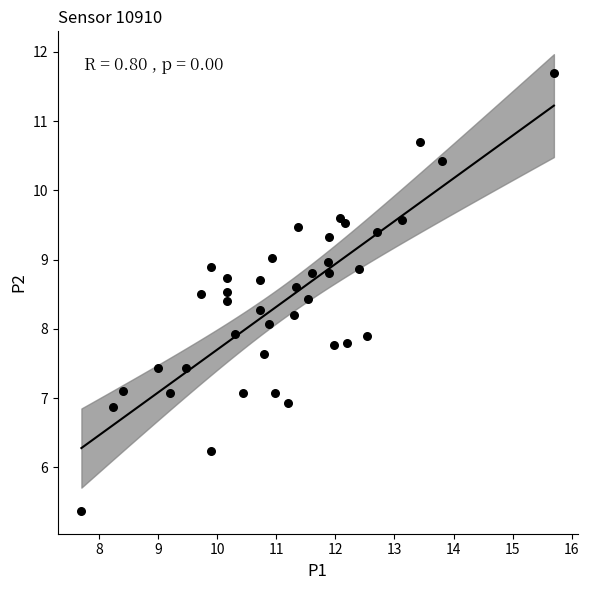

What is the range of X values (max minus min)?

8.0